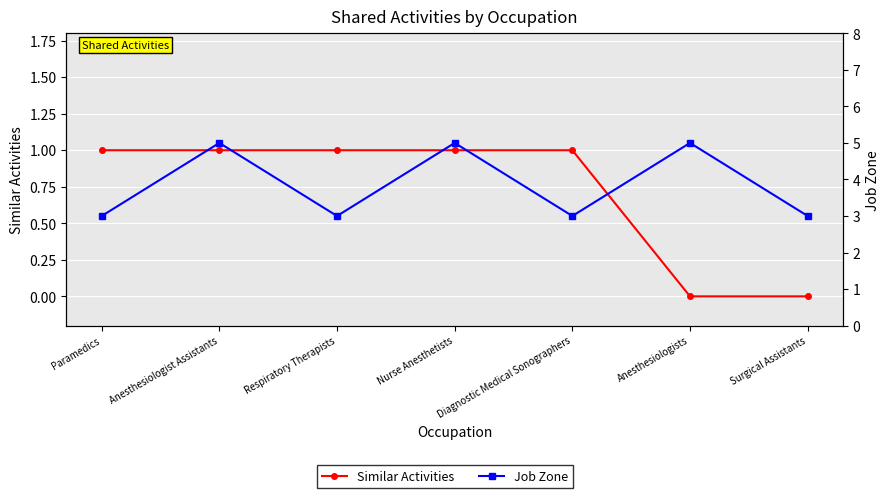

What are all the series names shown in the legend?

Similar Activities, Job Zone